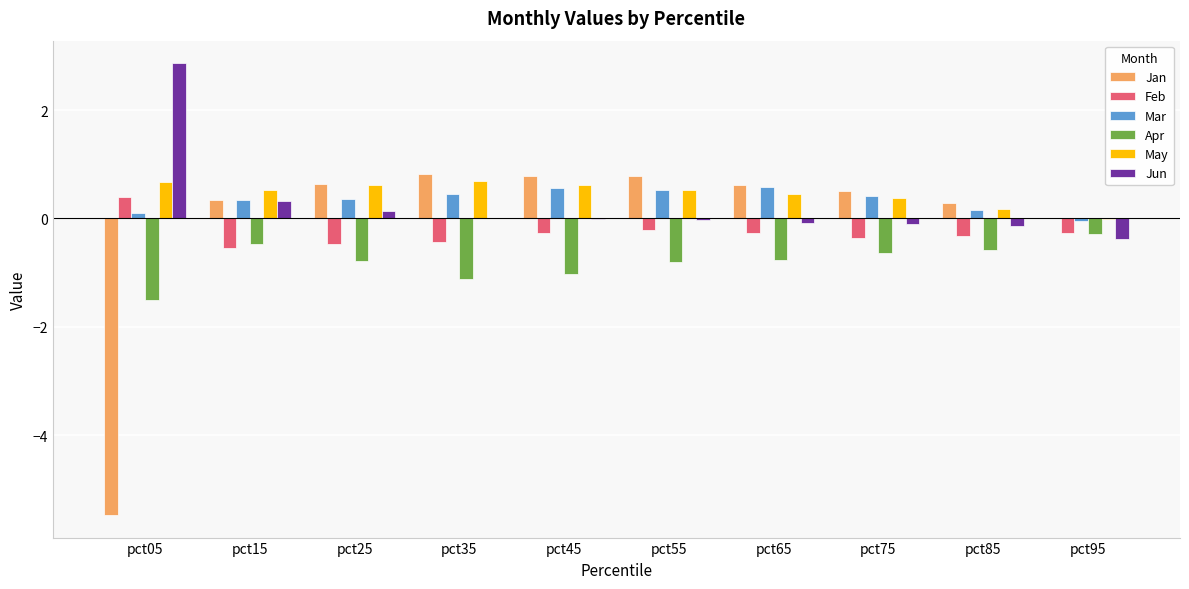

How many positive values does the Mar series have?

9